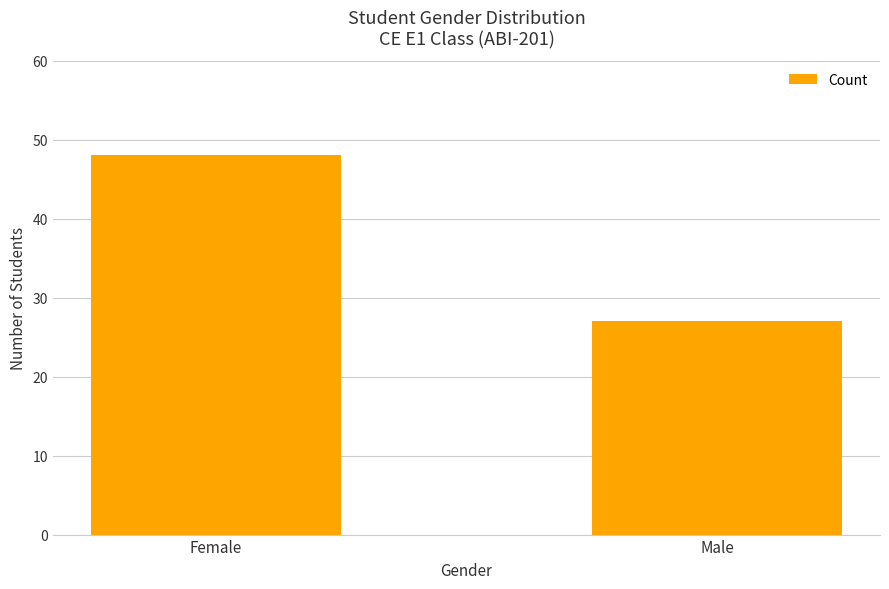

Rank the categories by value from lowest to highest.

Male, Female